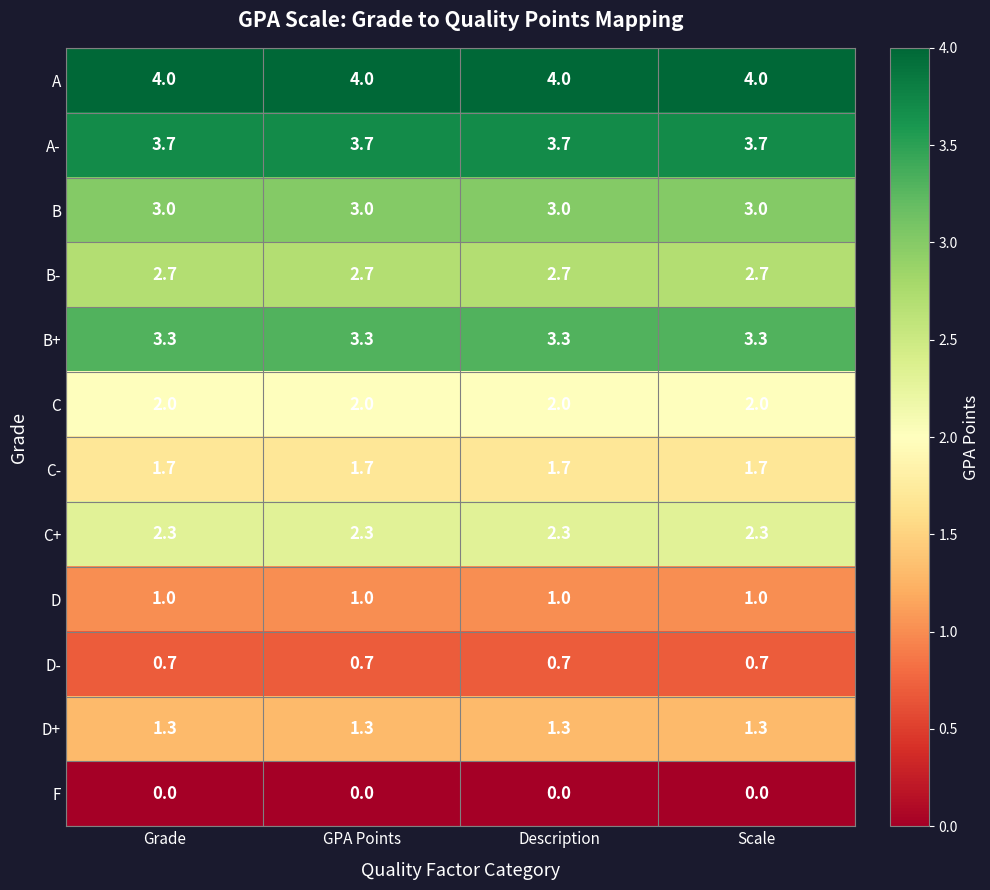

Which series has the largest total across all categories?

A